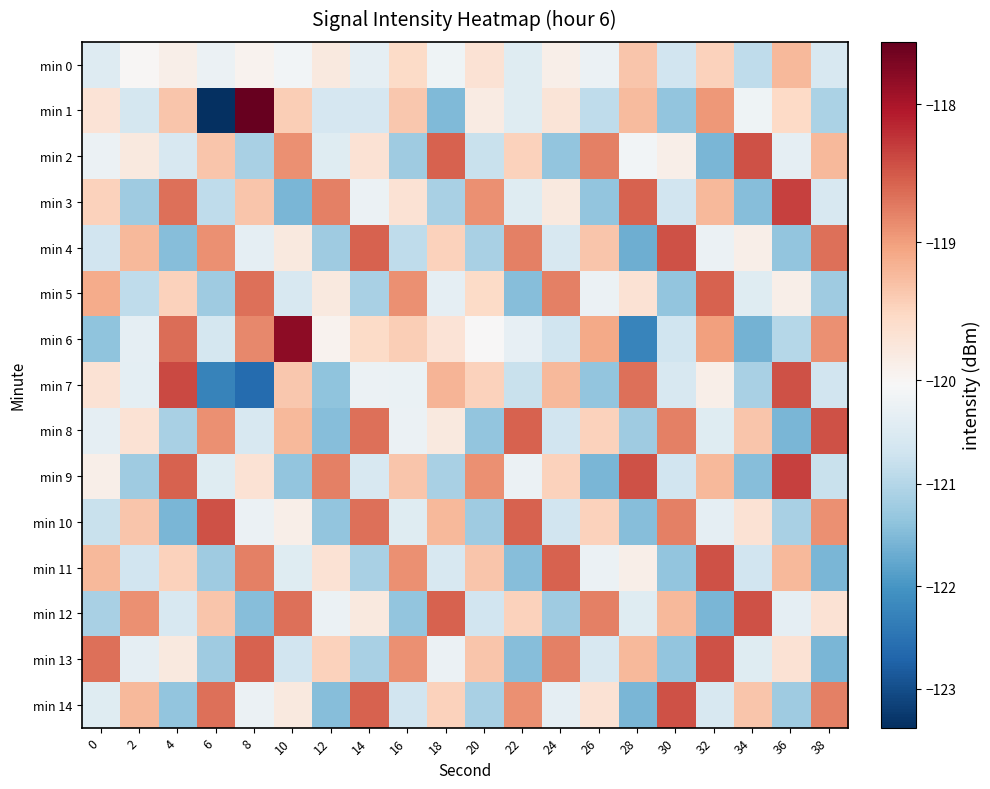

Reading left to right, what are all the values shown in this chart?

min 0: 0=-120.5	2=-120.0	4=-119.9	6=-120.2	8=-120.0	10=-120.1	12=-119.8	14=-120.3	16=-119.6	18=-120.2	20=-119.7	22=-120.5	24=-119.9	26=-120.2	28=-119.3	30=-120.7	32=-119.5	34=-120.9	36=-119.2	38=-120.6
min 1: 0=-119.7	2=-120.6	4=-119.3	6=-123.4	8=-117.5	10=-119.4	12=-120.6	14=-120.6	16=-119.4	18=-121.5	20=-119.8	22=-120.4	24=-119.7	26=-120.9	28=-119.2	30=-121.3	32=-119.0	34=-120.2	36=-119.5	38=-121.1
min 2: 0=-120.2	2=-119.8	4=-120.6	6=-119.3	8=-121.1	10=-118.9	12=-120.5	14=-119.7	16=-121.2	18=-118.6	20=-120.8	22=-119.5	24=-121.3	26=-118.8	28=-120.1	30=-119.9	32=-121.6	34=-118.5	36=-120.3	38=-119.2
min 3: 0=-119.5	2=-121.2	4=-118.7	6=-120.9	8=-119.3	10=-121.6	12=-118.8	14=-120.2	16=-119.7	18=-121.1	20=-118.9	22=-120.5	24=-119.8	26=-121.3	28=-118.6	30=-120.7	32=-119.2	34=-121.5	36=-118.3	38=-120.6
min 4: 0=-120.7	2=-119.2	4=-121.5	6=-118.9	8=-120.3	10=-119.8	12=-121.2	14=-118.6	16=-120.9	18=-119.5	20=-121.1	22=-118.8	24=-120.6	26=-119.3	28=-121.7	30=-118.5	32=-120.2	34=-119.9	36=-121.3	38=-118.7
min 5: 0=-119.1	2=-120.9	4=-119.5	6=-121.2	8=-118.7	10=-120.6	12=-119.8	14=-121.1	16=-118.9	18=-120.3	20=-119.6	22=-121.5	24=-118.8	26=-120.2	28=-119.7	30=-121.3	32=-118.6	34=-120.5	36=-119.9	38=-121.2
min 6: 0=-121.4	2=-120.3	4=-118.6	6=-120.6	8=-118.8	10=-117.8	12=-120.0	14=-119.5	16=-119.4	18=-119.7	20=-120.0	22=-120.3	24=-120.7	26=-119.1	28=-122.2	30=-120.7	32=-119.0	34=-121.6	36=-121.0	38=-118.9
min 7: 0=-119.7	2=-120.4	4=-118.4	6=-122.3	8=-122.6	10=-119.4	12=-121.4	14=-120.2	16=-120.2	18=-119.2	20=-119.5	22=-120.8	24=-119.2	26=-121.3	28=-118.7	30=-120.6	32=-119.9	34=-121.1	36=-118.5	38=-120.7
min 8: 0=-120.3	2=-119.7	4=-121.1	6=-118.9	8=-120.6	10=-119.2	12=-121.5	14=-118.7	16=-120.2	18=-119.8	20=-121.3	22=-118.6	24=-120.7	26=-119.5	28=-121.2	30=-118.8	32=-120.5	34=-119.3	36=-121.6	38=-118.5
min 9: 0=-119.9	2=-121.2	4=-118.6	6=-120.5	8=-119.7	10=-121.3	12=-118.8	14=-120.6	16=-119.3	18=-121.1	20=-118.9	22=-120.2	24=-119.5	26=-121.6	28=-118.5	30=-120.7	32=-119.2	34=-121.5	36=-118.3	38=-120.8
min 10: 0=-120.8	2=-119.3	4=-121.6	6=-118.5	8=-120.2	10=-119.9	12=-121.3	14=-118.7	16=-120.5	18=-119.2	20=-121.2	22=-118.6	24=-120.7	26=-119.5	28=-121.5	30=-118.8	32=-120.3	34=-119.7	36=-121.1	38=-118.9
min 11: 0=-119.2	2=-120.7	4=-119.5	6=-121.2	8=-118.8	10=-120.5	12=-119.7	14=-121.1	16=-118.9	18=-120.6	20=-119.3	22=-121.5	24=-118.6	26=-120.2	28=-119.9	30=-121.3	32=-118.5	34=-120.7	36=-119.2	38=-121.6
min 12: 0=-121.1	2=-118.9	4=-120.6	6=-119.3	8=-121.5	10=-118.7	12=-120.2	14=-119.8	16=-121.3	18=-118.6	20=-120.7	22=-119.5	24=-121.2	26=-118.8	28=-120.5	30=-119.2	32=-121.6	34=-118.5	36=-120.3	38=-119.7
min 13: 0=-118.7	2=-120.3	4=-119.8	6=-121.2	8=-118.6	10=-120.7	12=-119.5	14=-121.1	16=-118.9	18=-120.2	20=-119.3	22=-121.5	24=-118.8	26=-120.6	28=-119.2	30=-121.3	32=-118.5	34=-120.5	36=-119.7	38=-121.6
min 14: 0=-120.5	2=-119.2	4=-121.3	6=-118.7	8=-120.2	10=-119.8	12=-121.5	14=-118.6	16=-120.7	18=-119.5	20=-121.1	22=-118.9	24=-120.3	26=-119.7	28=-121.6	30=-118.5	32=-120.6	34=-119.3	36=-121.2	38=-118.8